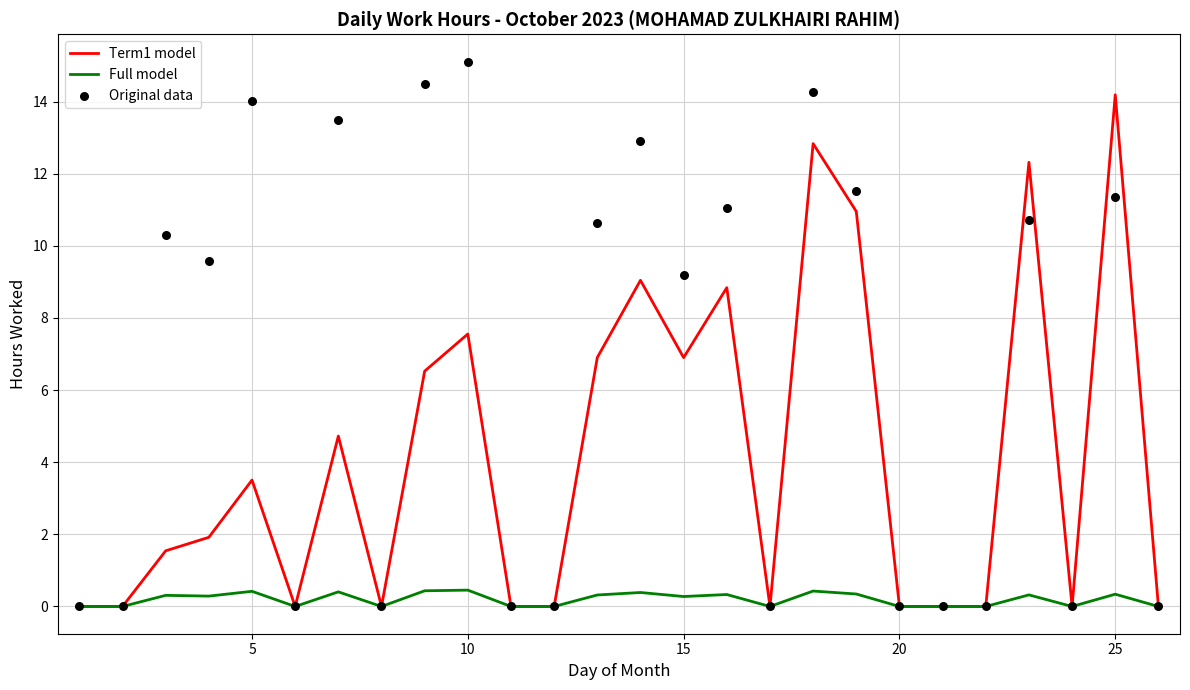

Which series reaches the maximum Y coordinate?

Original data